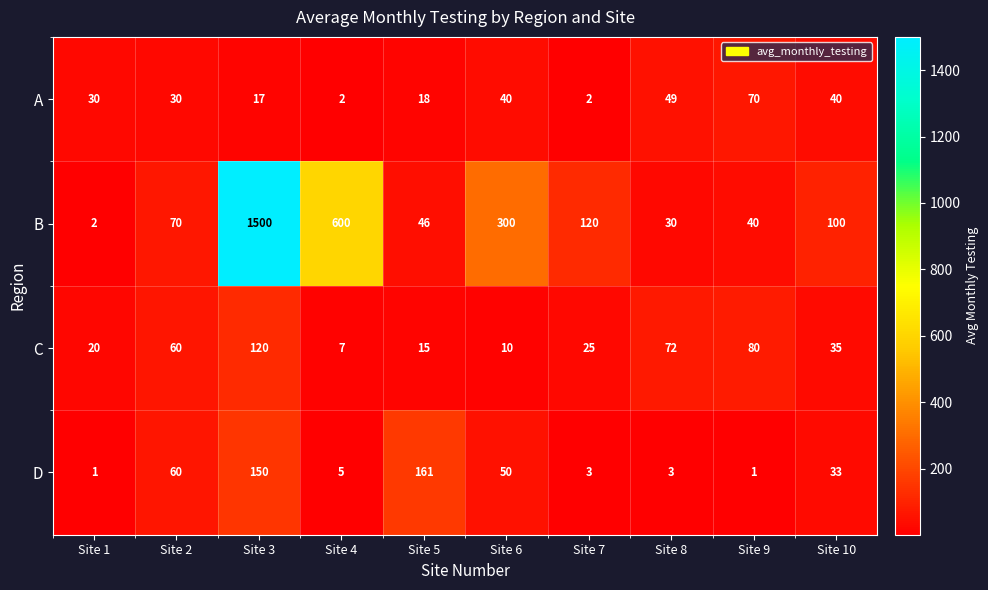

Is it true that C equals 10 at Site 4?

False